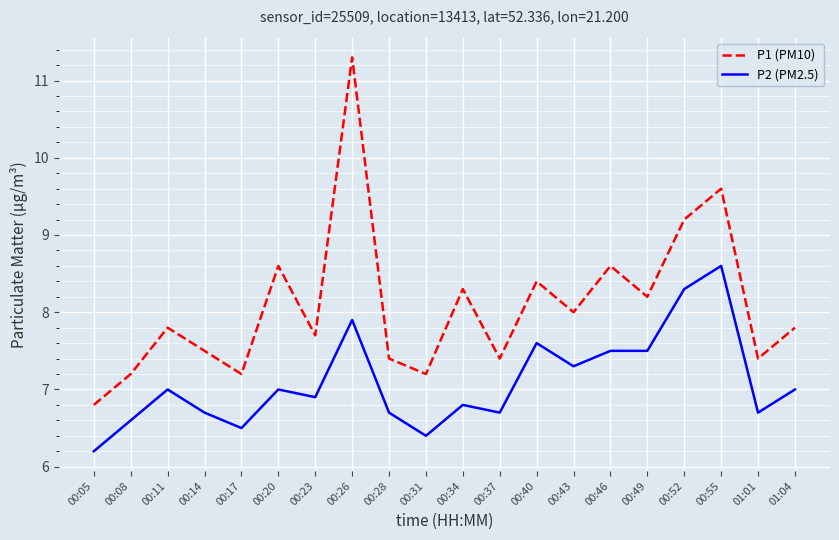

True or false: P2 (PM2.5) has a value of 6.4 at 00:31.

True